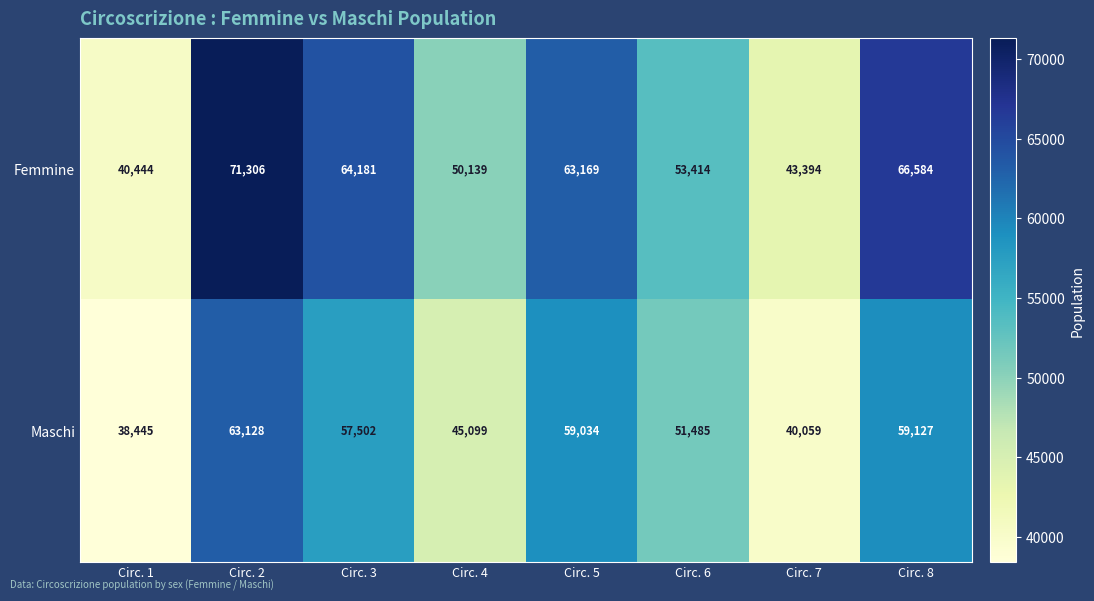

Reading left to right, transcribe all the data shown in this chart.

Femmine: 40444	71306	64181	50139	63169	53414	43394	66584
Maschi: 38445	63128	57502	45099	59034	51485	40059	59127